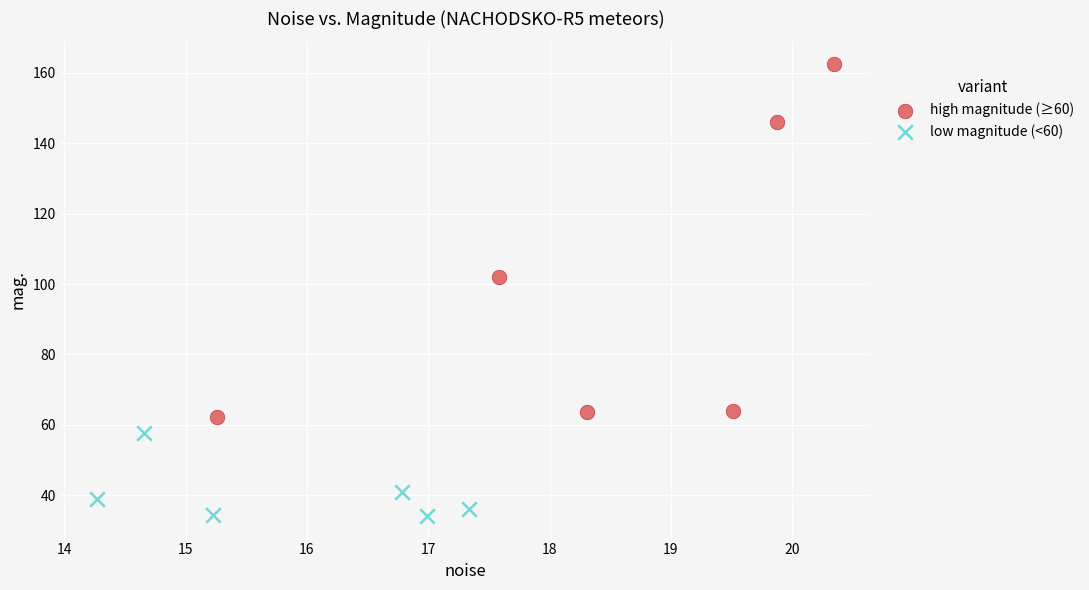

Which series reaches the maximum Y coordinate?

high magnitude (≥60)